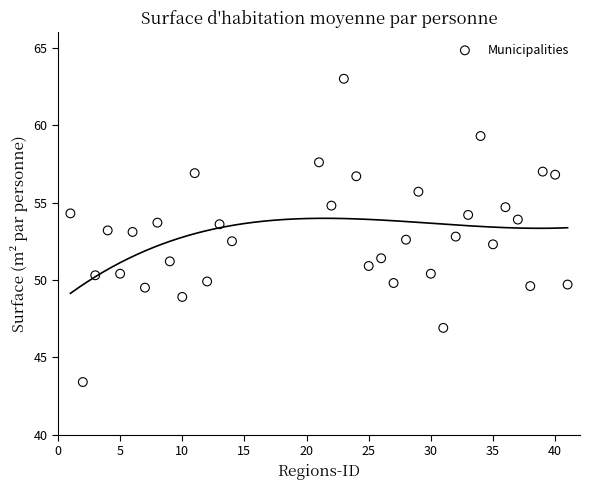

What is the range of Y values (max minus min)?

19.6